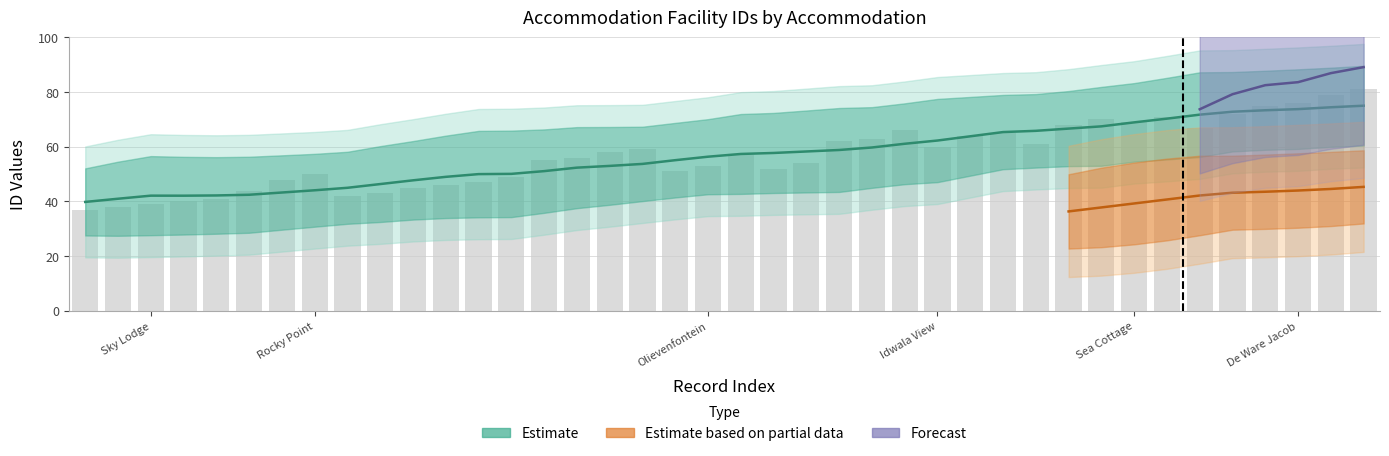

What is the maximum value shown in the chart?

81